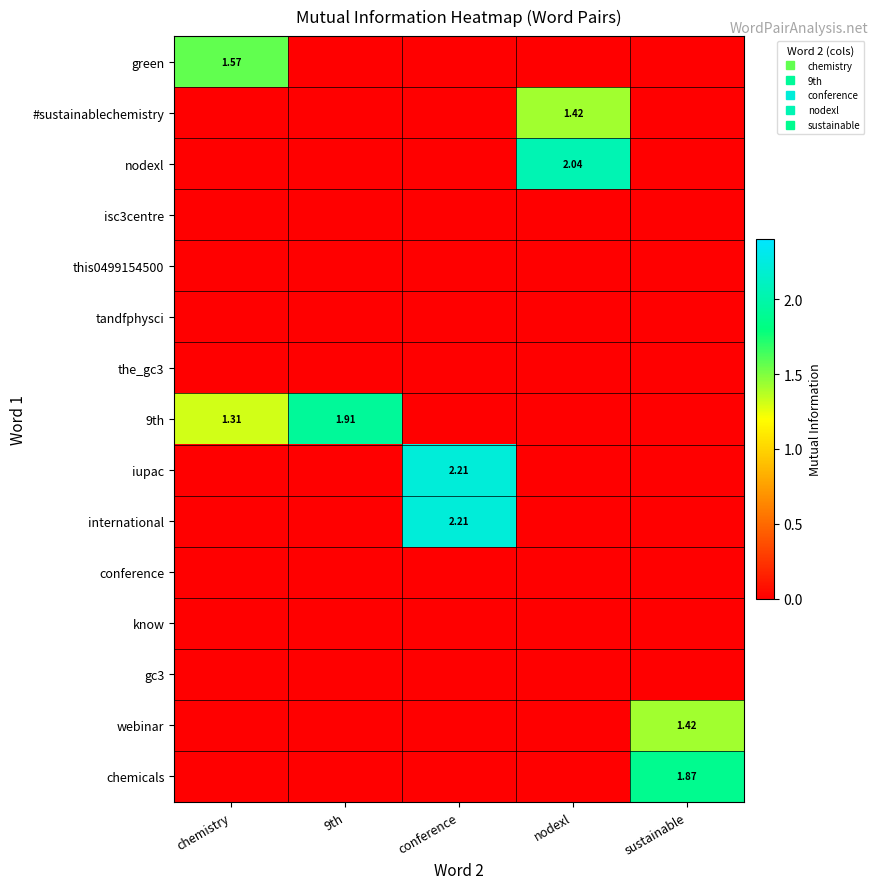

How many series are shown in this chart?

15